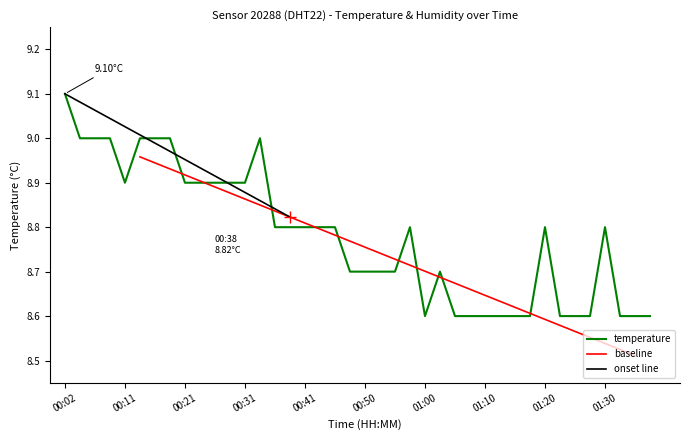

True or false: the data shows 12.8 at 01:10.

False